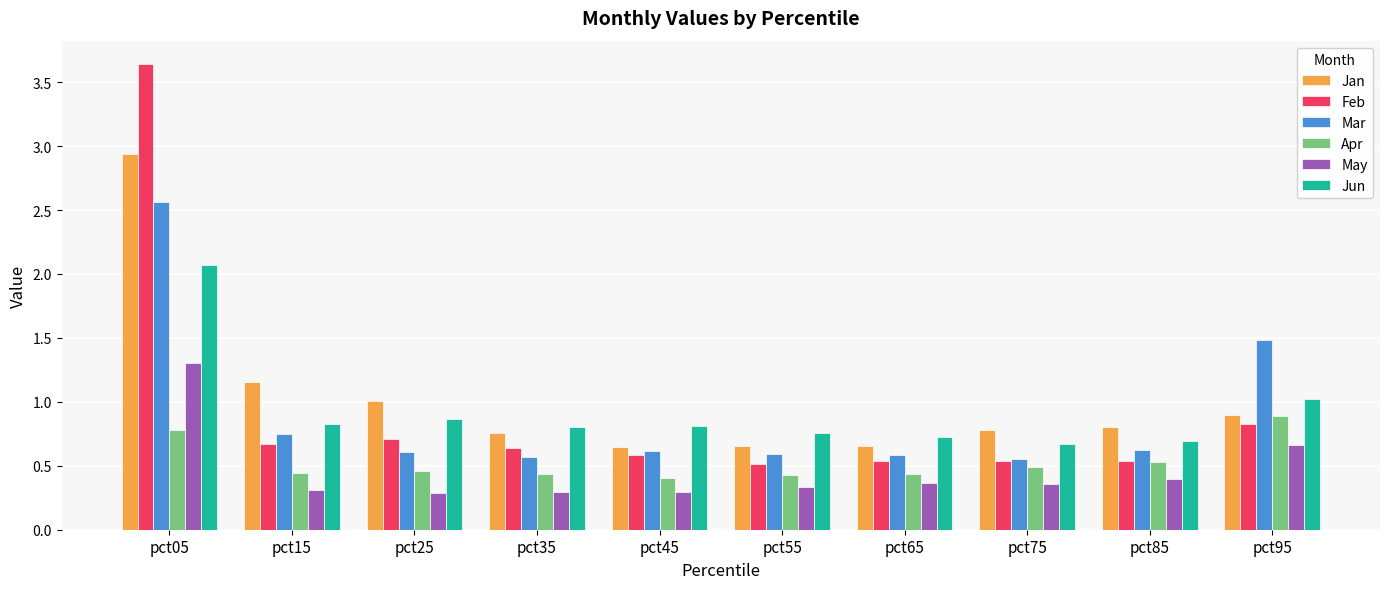

Which series has the largest total across all categories?

Jan